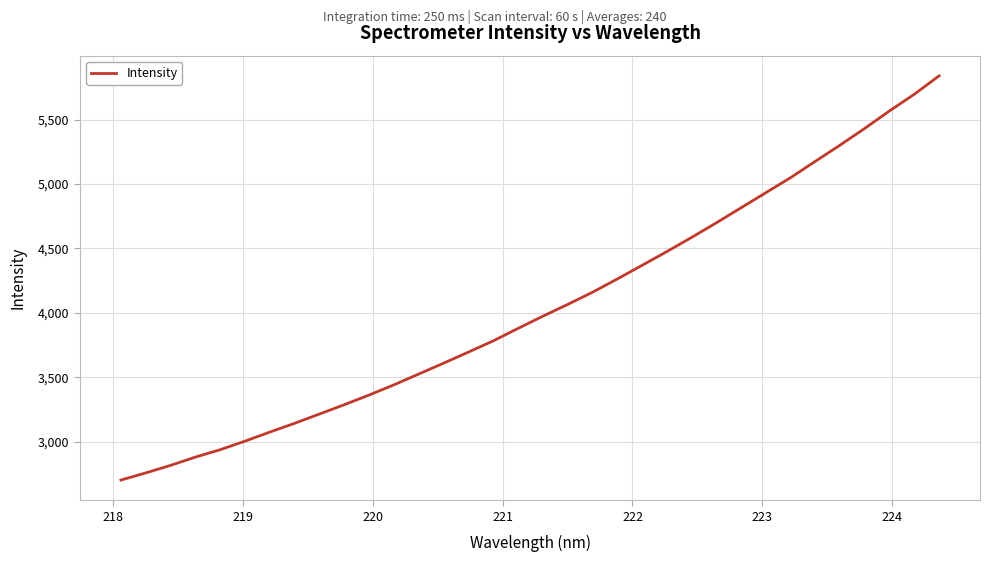

What is the minimum value shown in the chart?

2701.7